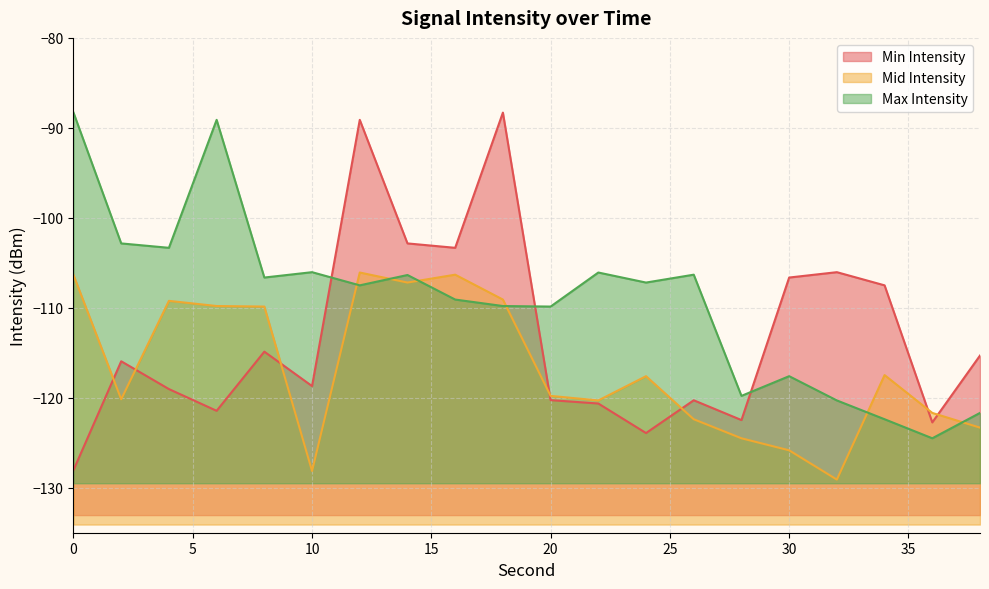

Reading left to right, list all the values displayed in this chart.

Min Intensity: 0=-128.0	2=-115.9	4=-119.0	6=-121.4	8=-114.9	10=-118.7	12=-89.1	14=-102.8	16=-103.3	18=-88.3	20=-120.3	22=-120.6	24=-123.9	26=-120.3	28=-122.5	30=-106.6	32=-106.0	34=-107.5	36=-122.7	38=-115.3
Mid Intensity: 0=-106.4	2=-120.2	4=-109.2	6=-109.8	8=-109.9	10=-128.1	12=-106.1	14=-107.2	16=-106.3	18=-109.1	20=-119.8	22=-120.3	24=-117.6	26=-122.4	28=-124.5	30=-125.8	32=-129.1	34=-117.5	36=-121.7	38=-123.3
Max Intensity: 0=-88.3	2=-102.8	4=-103.3	6=-89.1	8=-106.6	10=-106.0	12=-107.5	14=-106.4	16=-109.1	18=-109.8	20=-109.9	22=-106.1	24=-107.2	26=-106.3	28=-119.8	30=-117.6	32=-120.3	34=-122.4	36=-124.5	38=-121.7